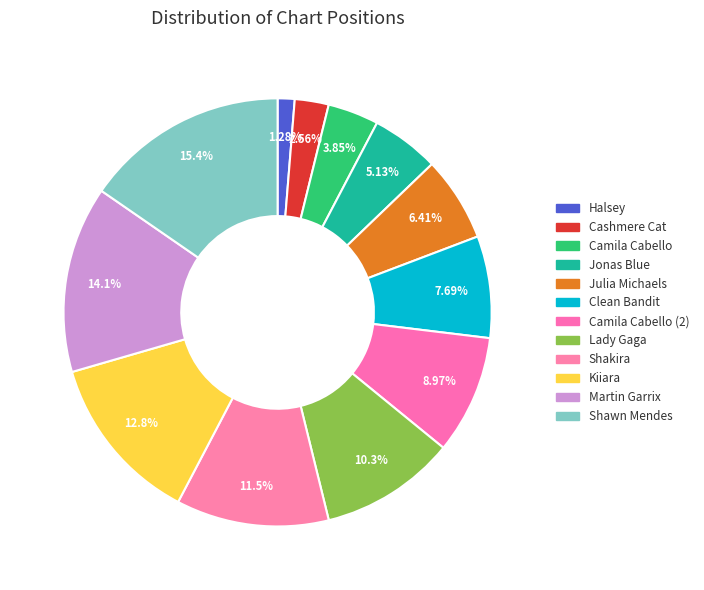

How many slices are in this pie chart?

12